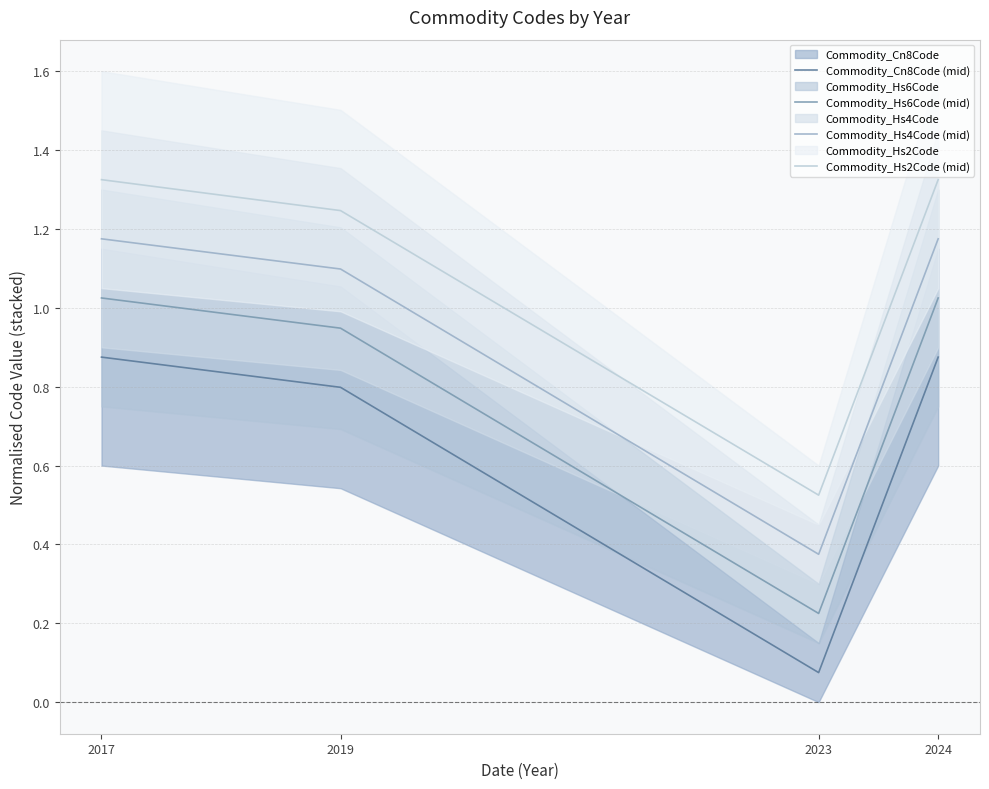

List the labels in order of Commodity_Hs4Code (mid) value, smallest first.

2023, 2019, 2017, 2024